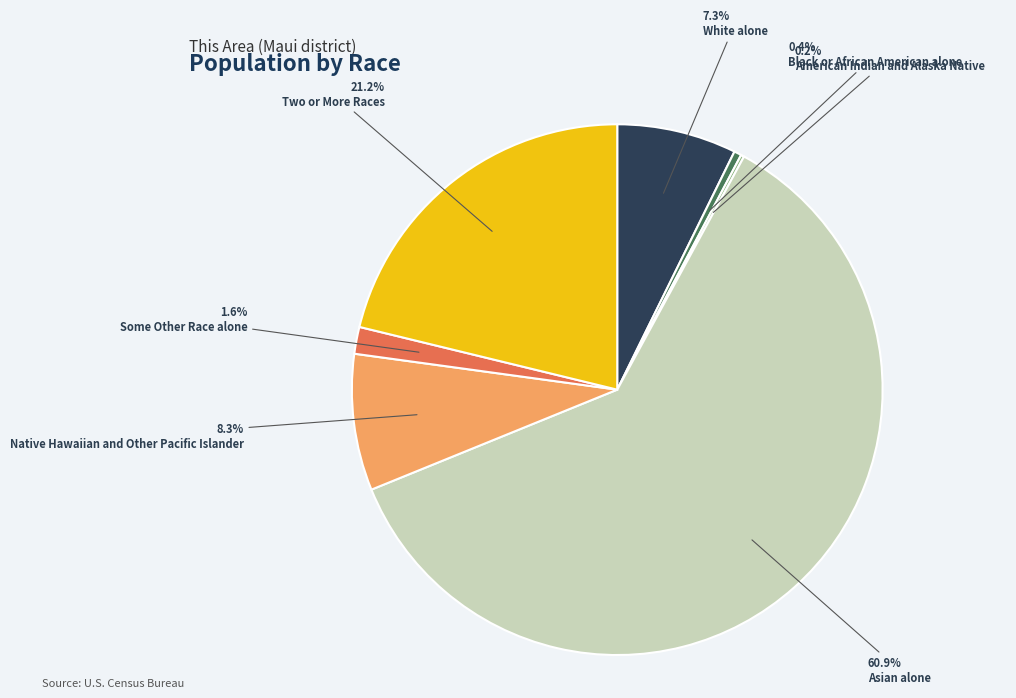

Do Black or African American alone and Asian alone together represent more than half of the pie?

Yes